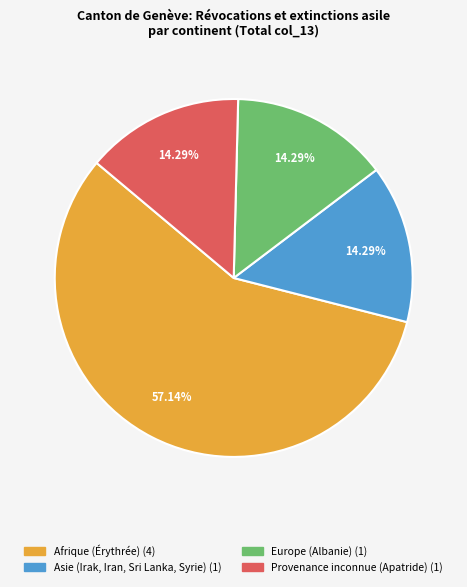

True or false: Afrique (Érythrée) accounts for 57% of the total.

True